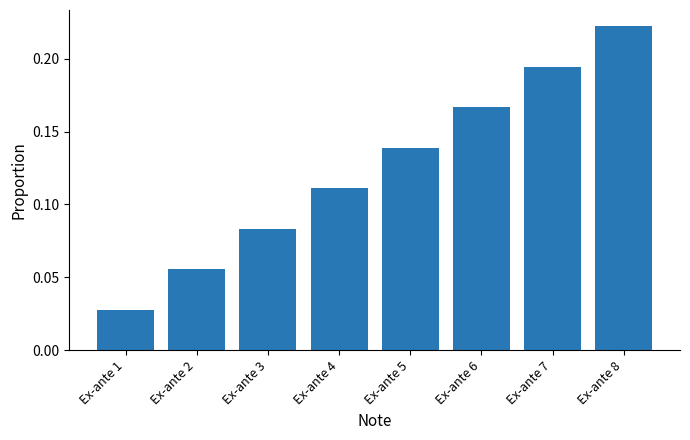

List the labels in order of value, smallest first.

Ex-ante 1, Ex-ante 2, Ex-ante 3, Ex-ante 4, Ex-ante 5, Ex-ante 6, Ex-ante 7, Ex-ante 8